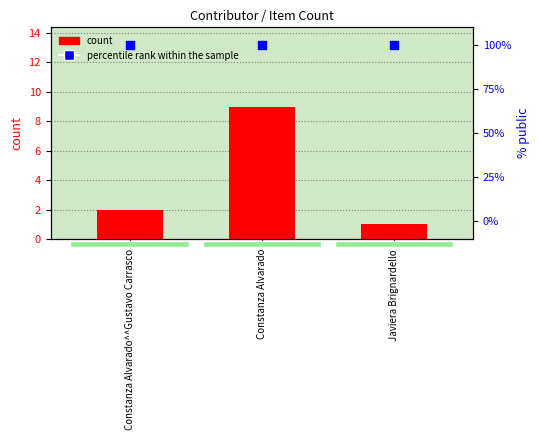

Which series contains the lowest Y value?

count